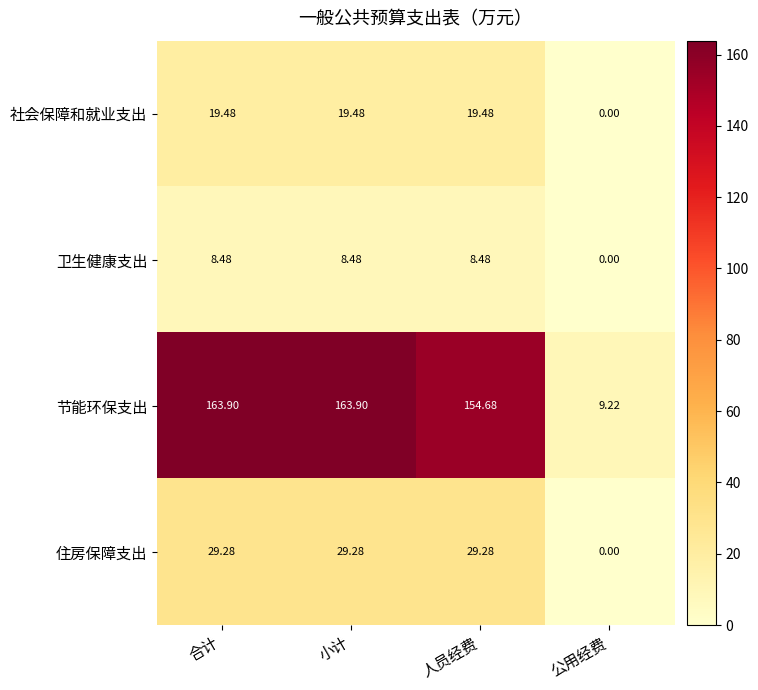

What is the total value across all series at 公用经费?

9.2